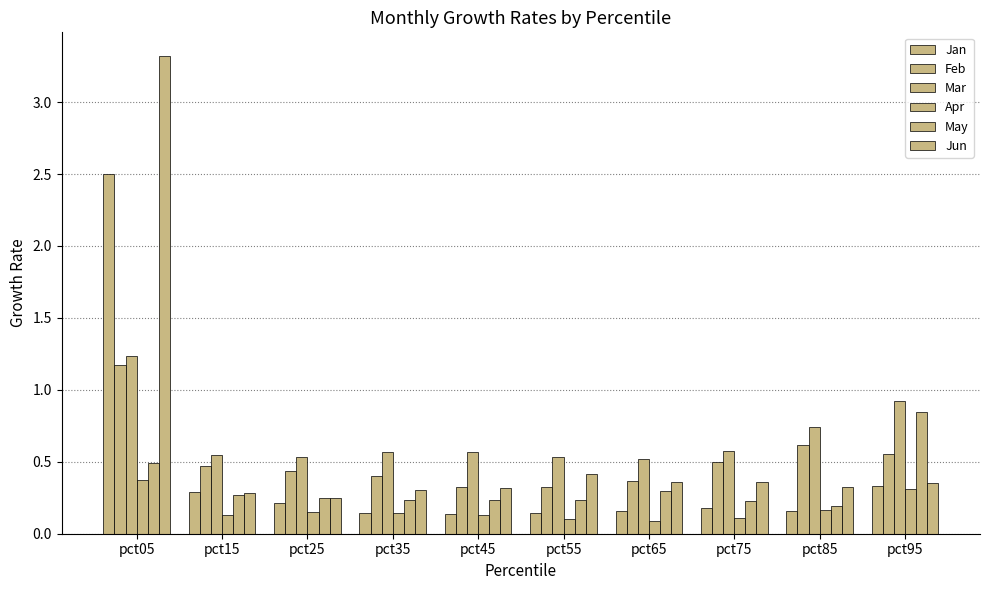

How many groups of bars are there?

10